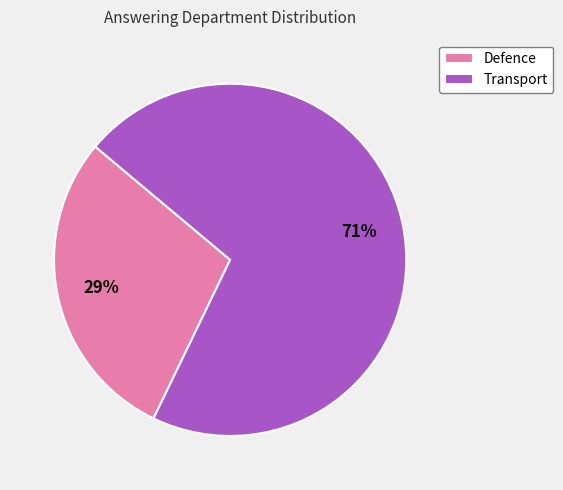

How many slices are in this pie chart?

2